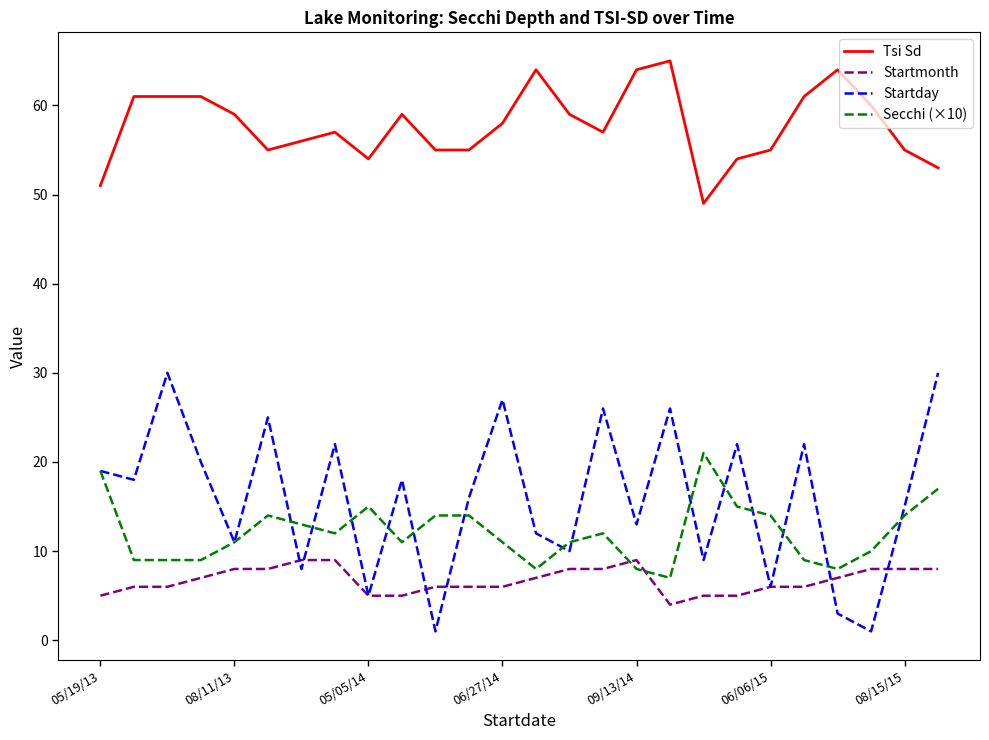

Rank the series by their maximum value, from highest to lowest.

Tsi Sd, Startday, Secchi (×10), Startmonth